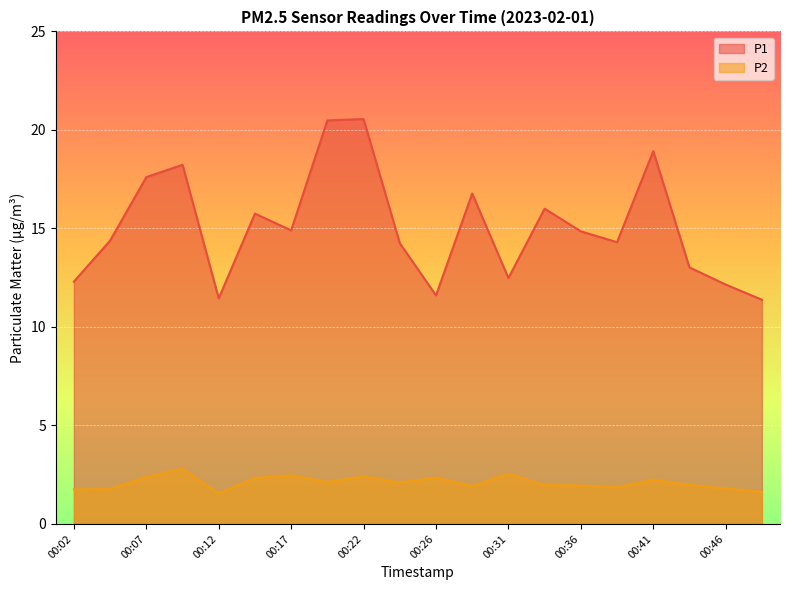

How many lines are shown in the chart?

2